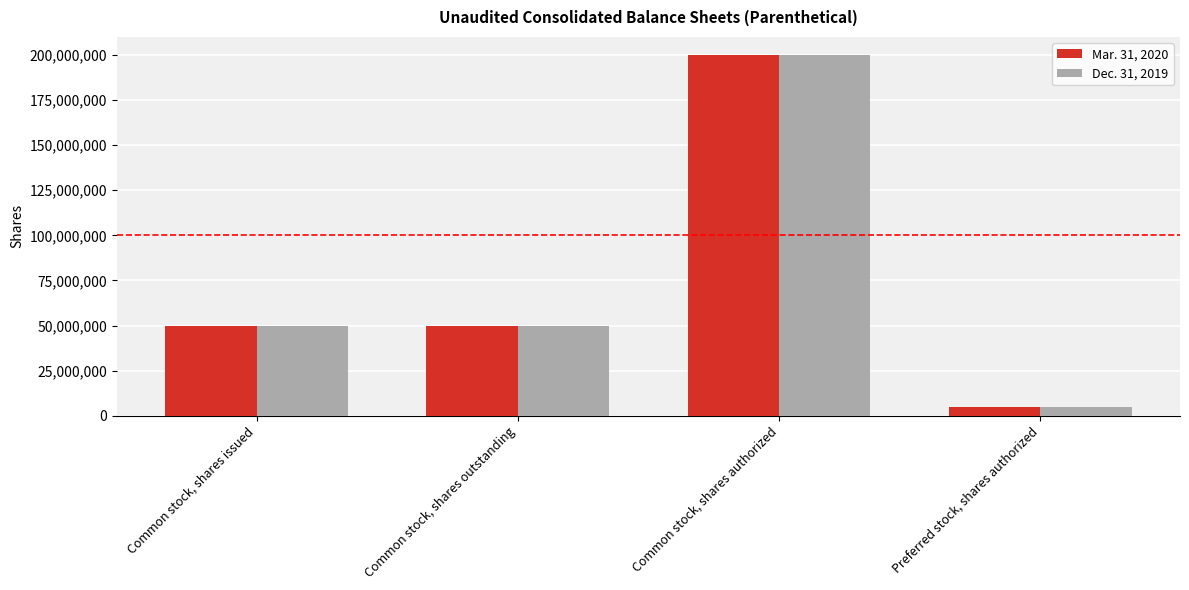

Rank the series by their average value, from highest to lowest.

Mar. 31, 2020, Dec. 31, 2019